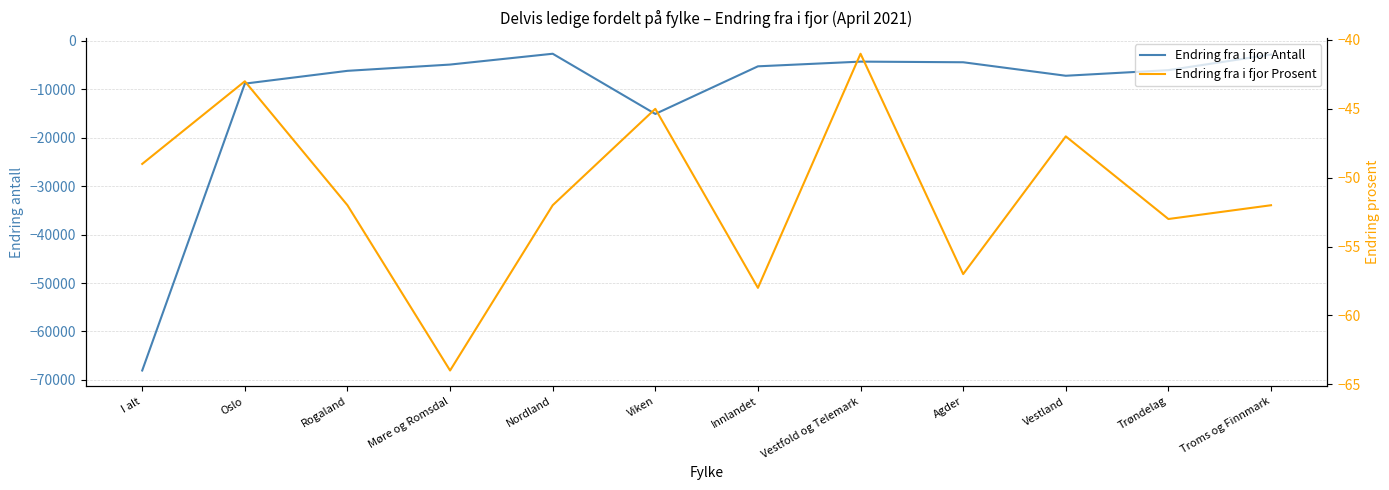

In Endring fra i fjor Prosent, how many points are lower than both neighbors (excluding endpoints)?

4